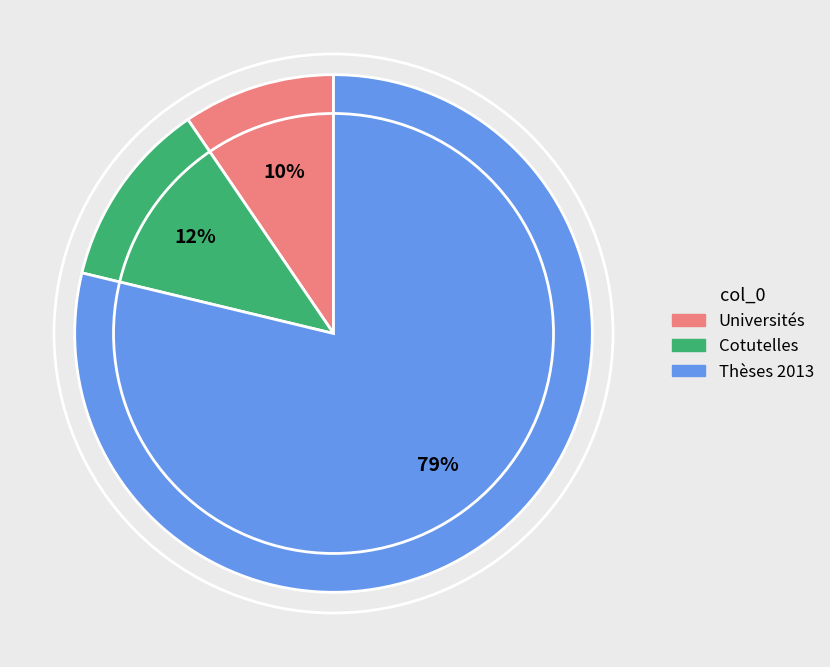

The Cotutelles slice represents 17% of the pie. True or false?

False